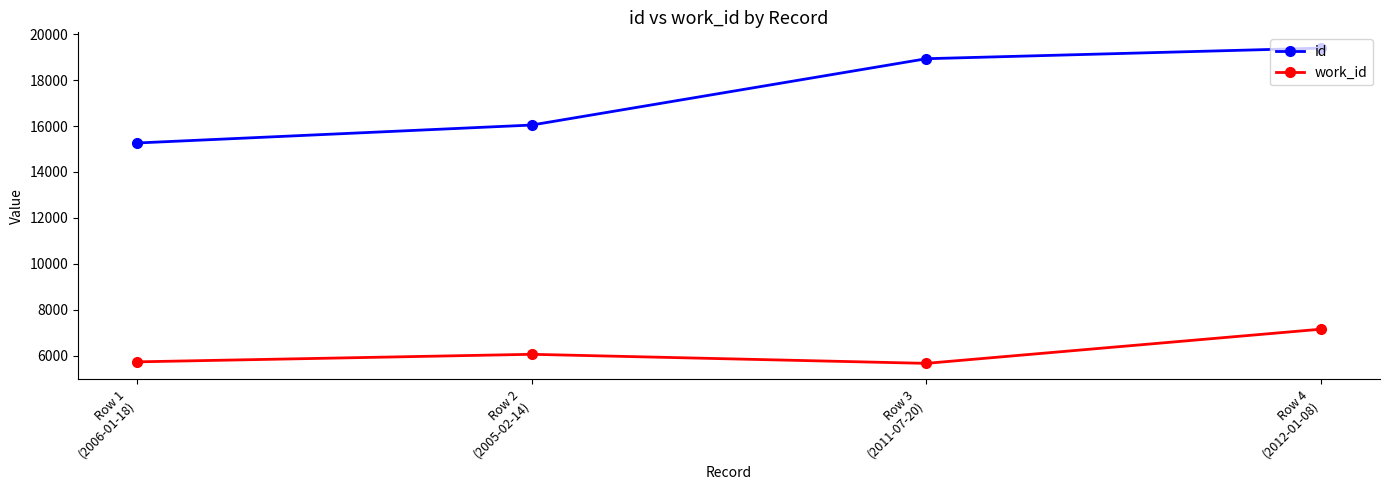

Reading left to right, what are all the values shown in this chart?

id: Row 1
(2006-01-18)=15264	Row 2
(2005-02-14)=16046	Row 3
(2011-07-20)=18937	Row 4
(2012-01-08)=19400
work_id: Row 1
(2006-01-18)=5724	Row 2
(2005-02-14)=6053	Row 3
(2011-07-20)=5658	Row 4
(2012-01-08)=7147